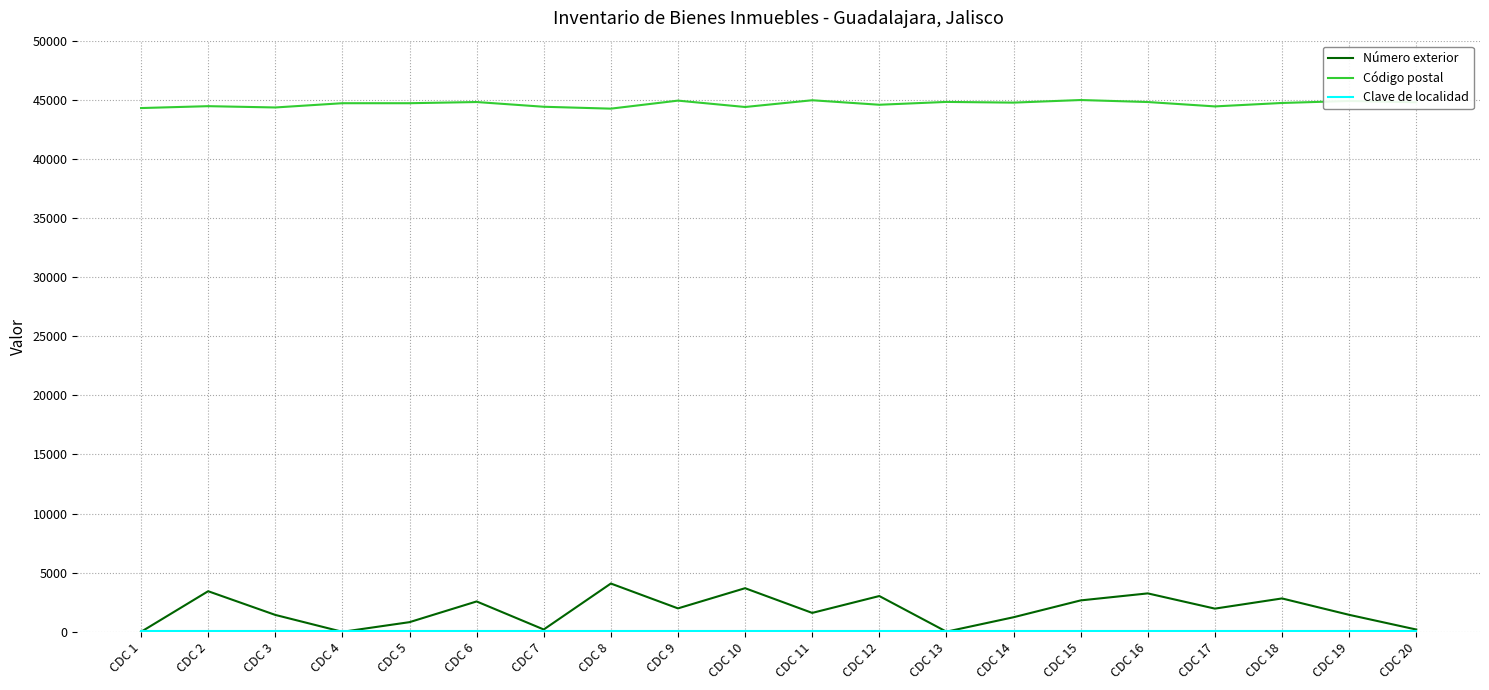

Which series has the largest total across all categories?

Código postal